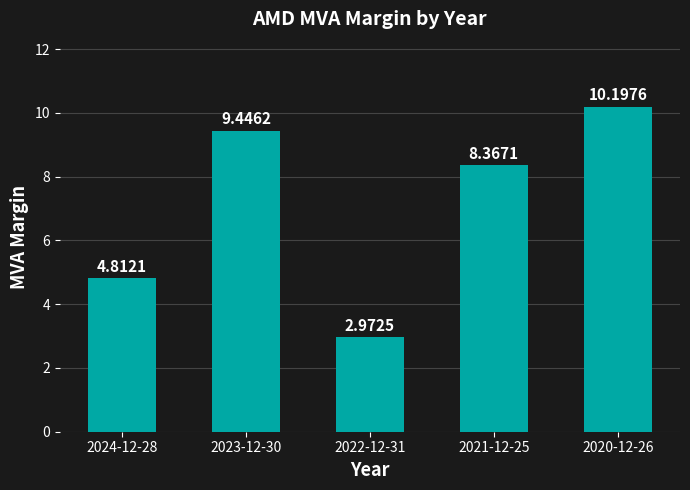

What is the change in value from 2023-12-30 to 2020-12-26?

+0.8